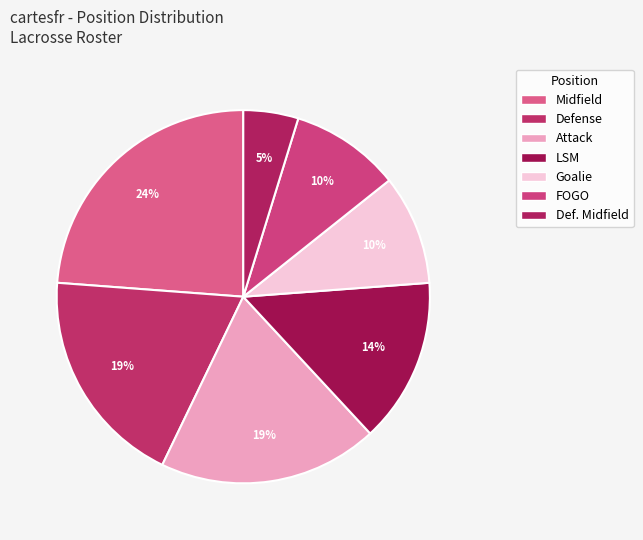

True or false: FOGO accounts for 1% of the total.

False